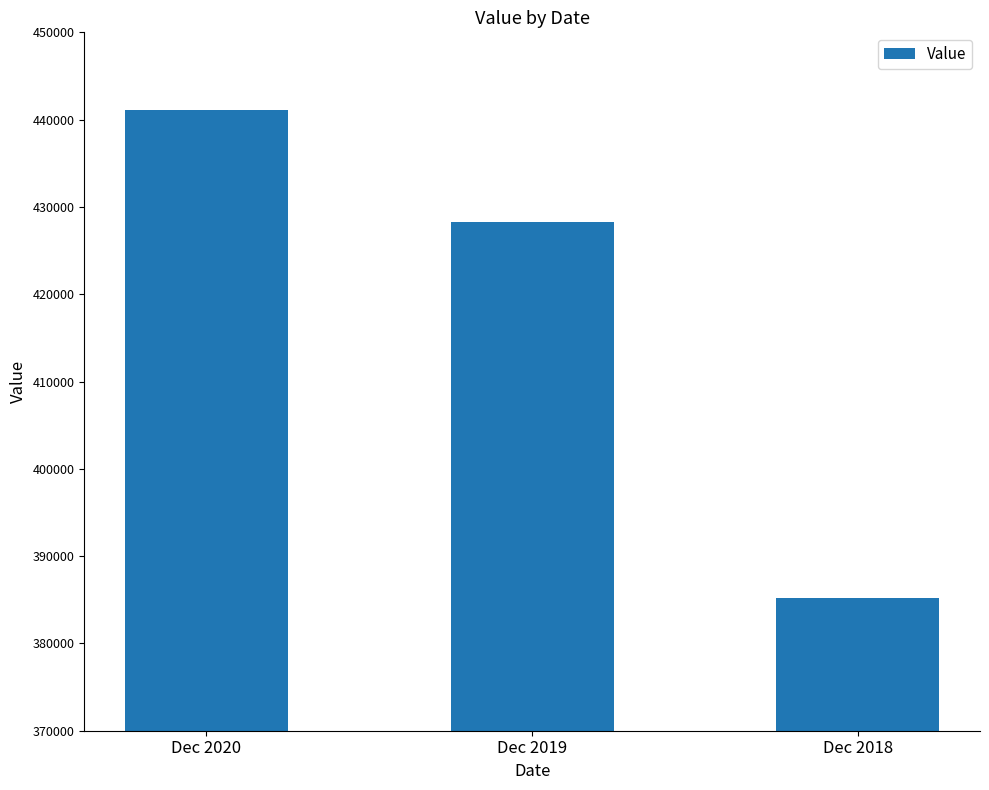

Which has a higher value, Dec 2019 or Dec 2018?

Dec 2019